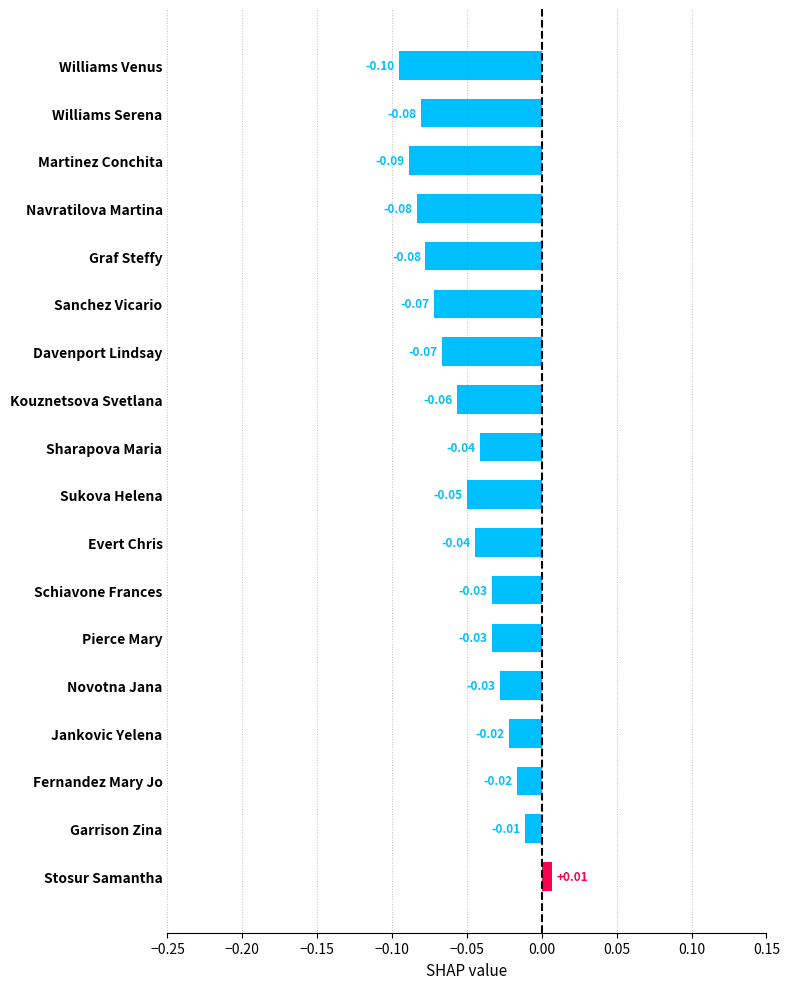

Does the chart contain stacked bars?

No